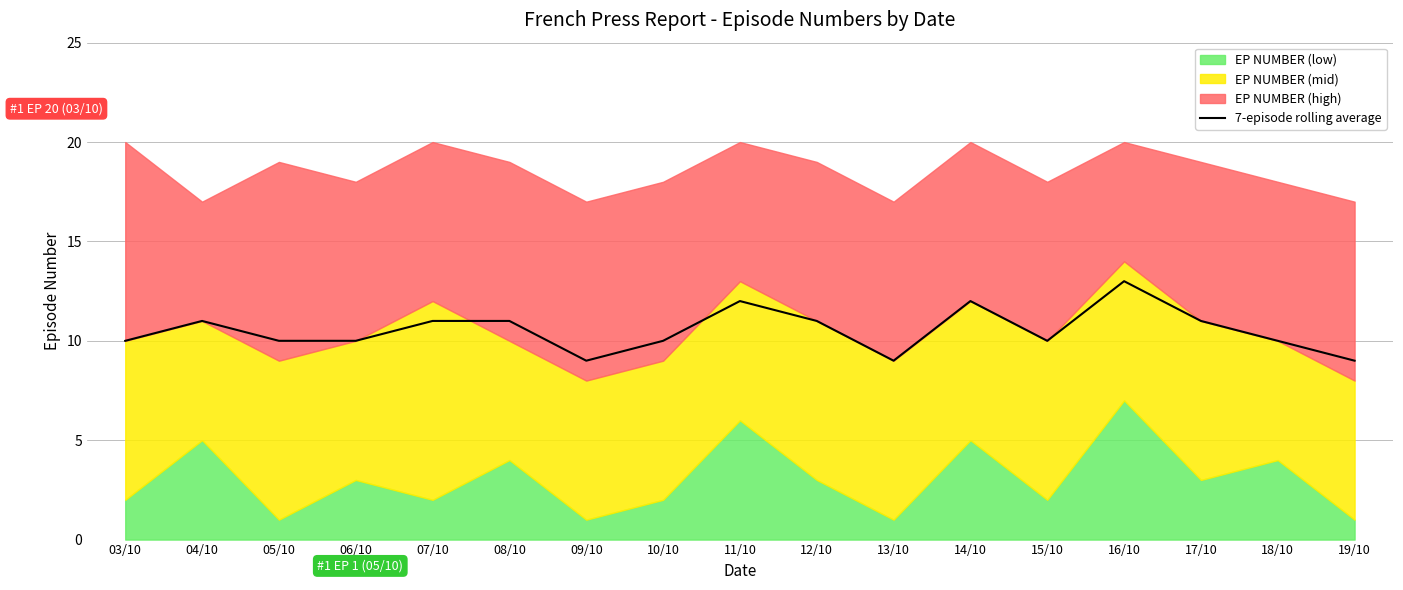

Reading left to right, transcribe all the data shown in this chart.

10	11	10	10	11	11	9	10	12	11	9	12	10	13	11	10	9